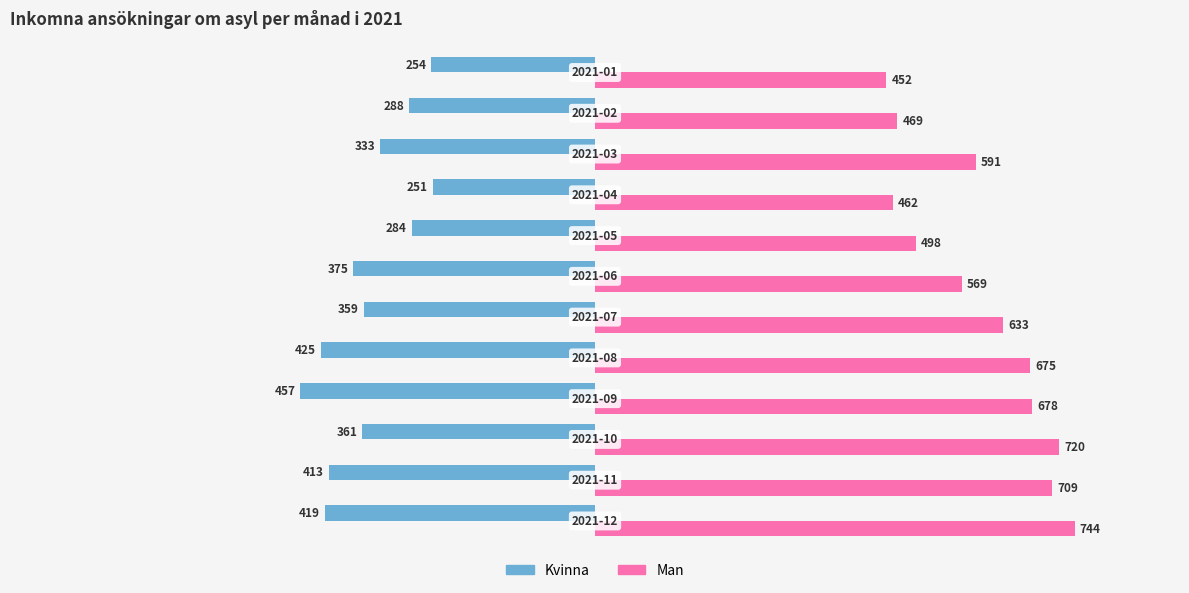

Which series has the largest total across all categories?

Man